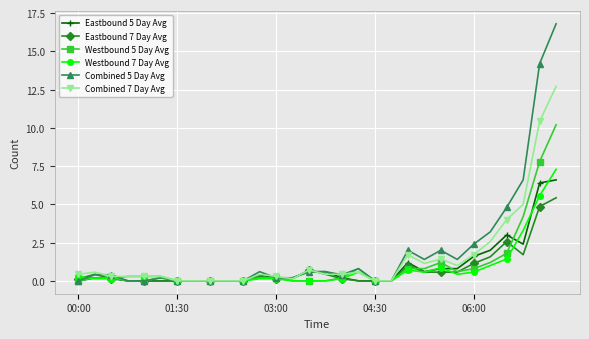

Count the number of categories in the chart.

30